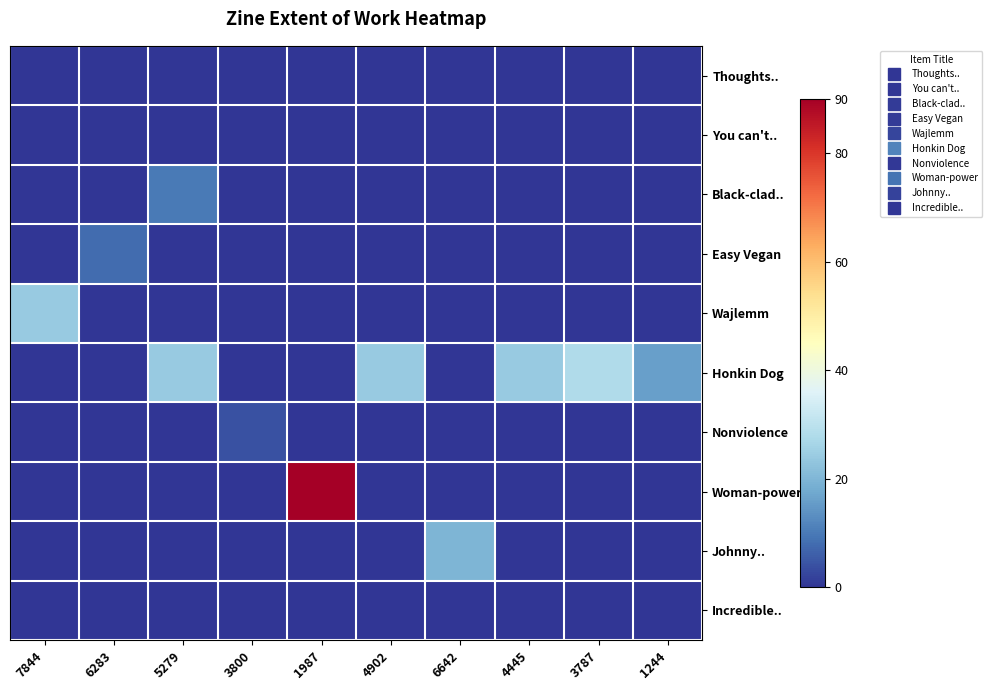

What is the spread (max minus min) of values at 6283?

8